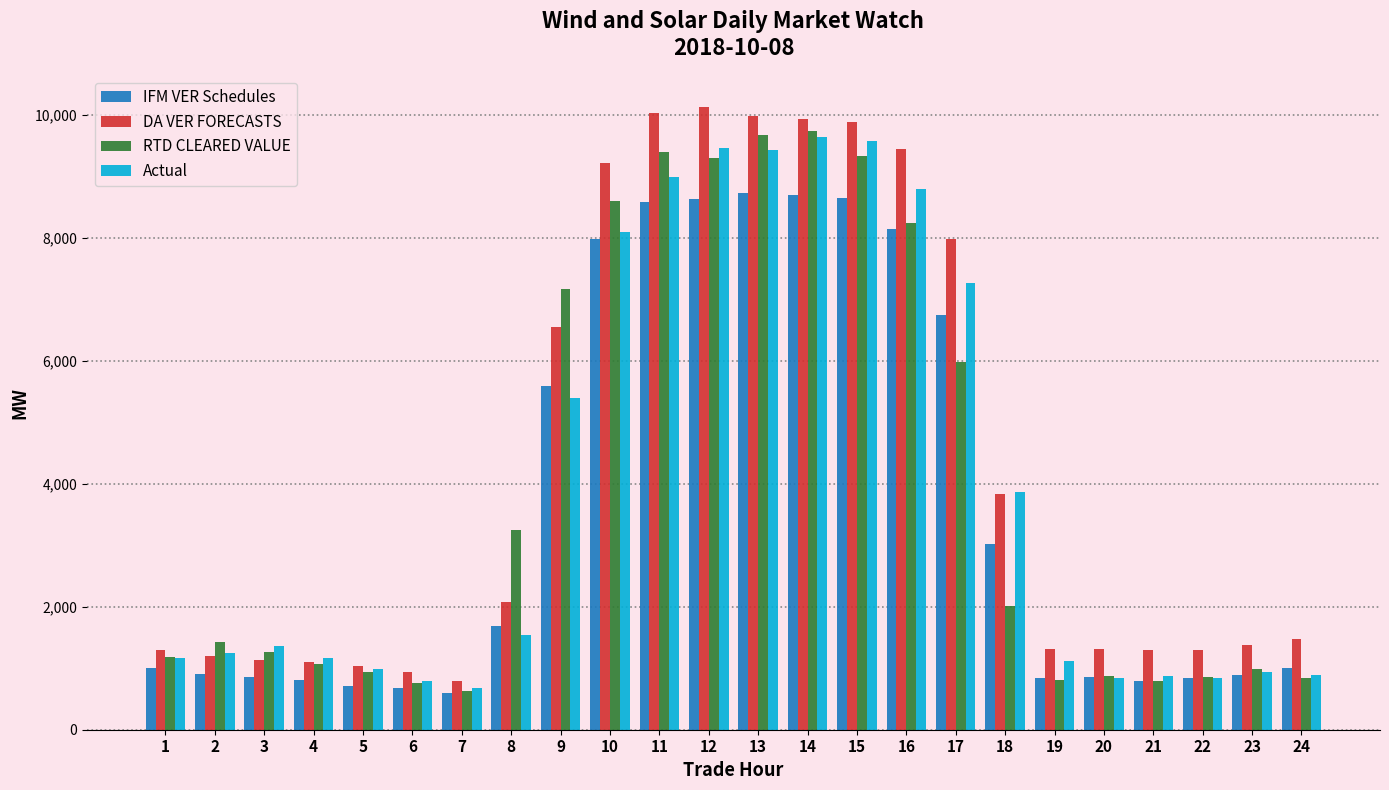

What is the minimum value for Actual?

673.1